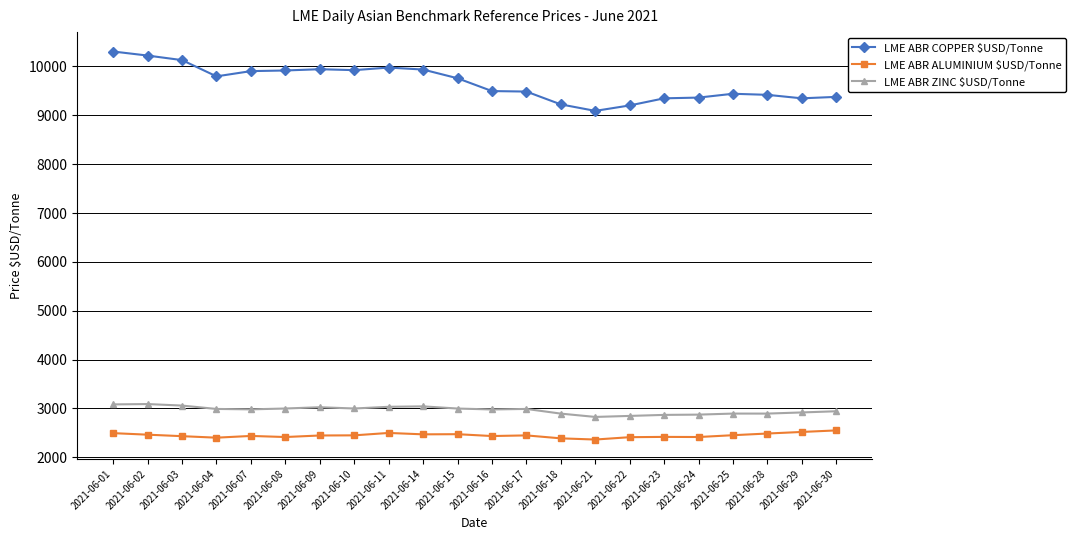

Which category has the highest value across all series?

2021-06-01